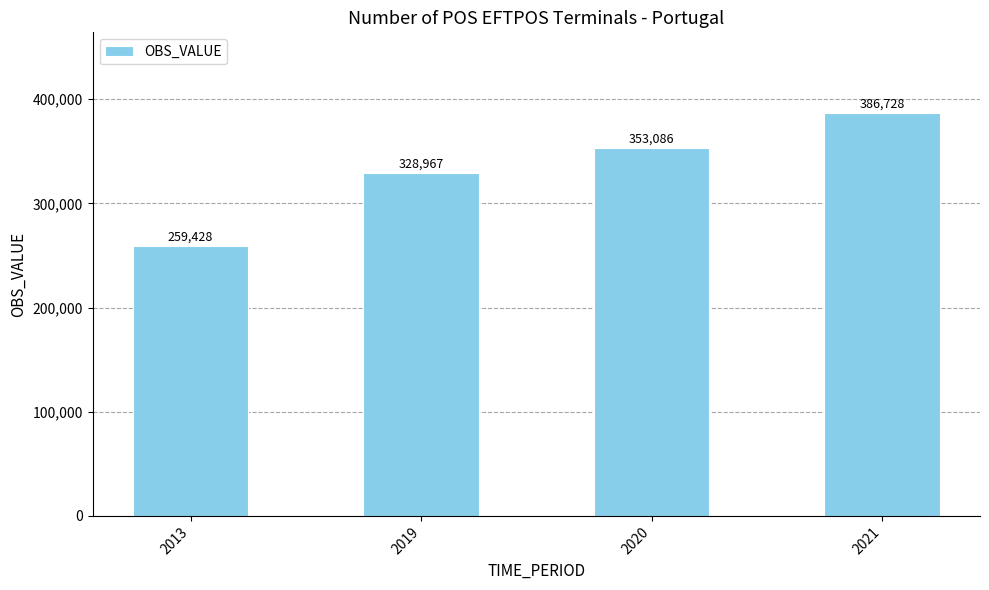

Does the chart contain any negative values?

No